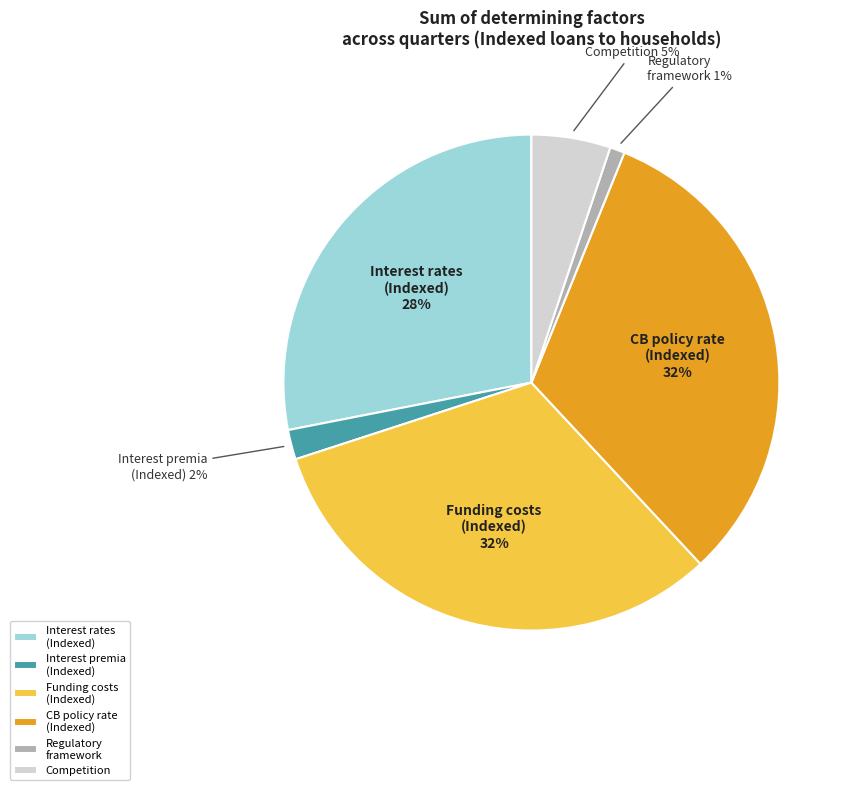

Which has a higher value, Competition or CB policy rate (Indexed)?

CB policy rate (Indexed)